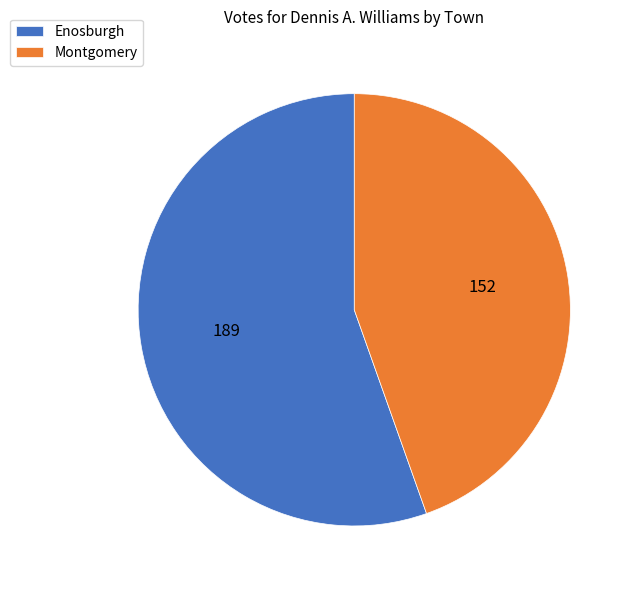

Which has a higher value, Enosburgh or Montgomery?

Enosburgh